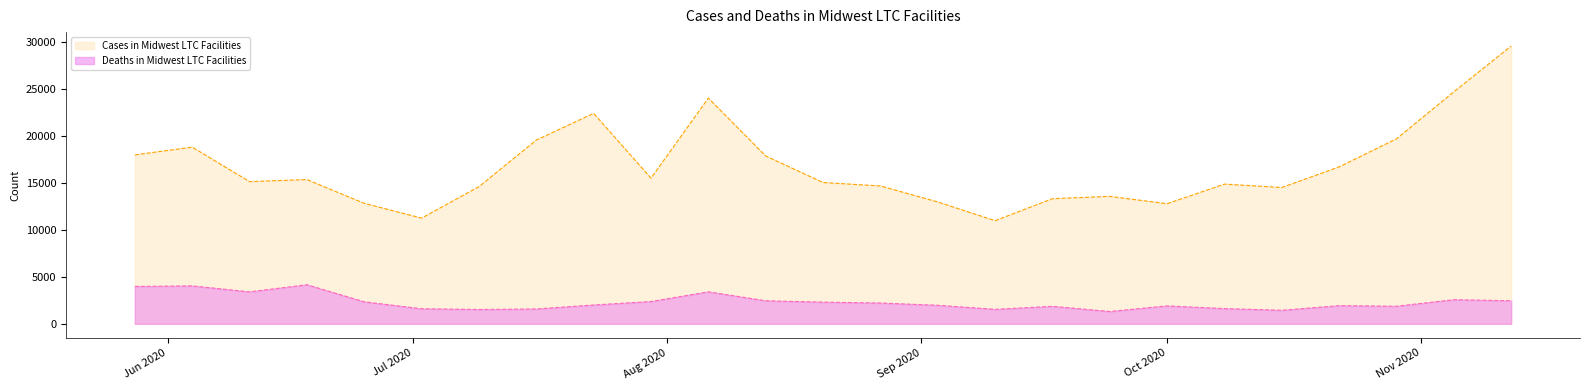

Which series has the largest range (max minus min)?

Cases in Midwest LTC Facilities